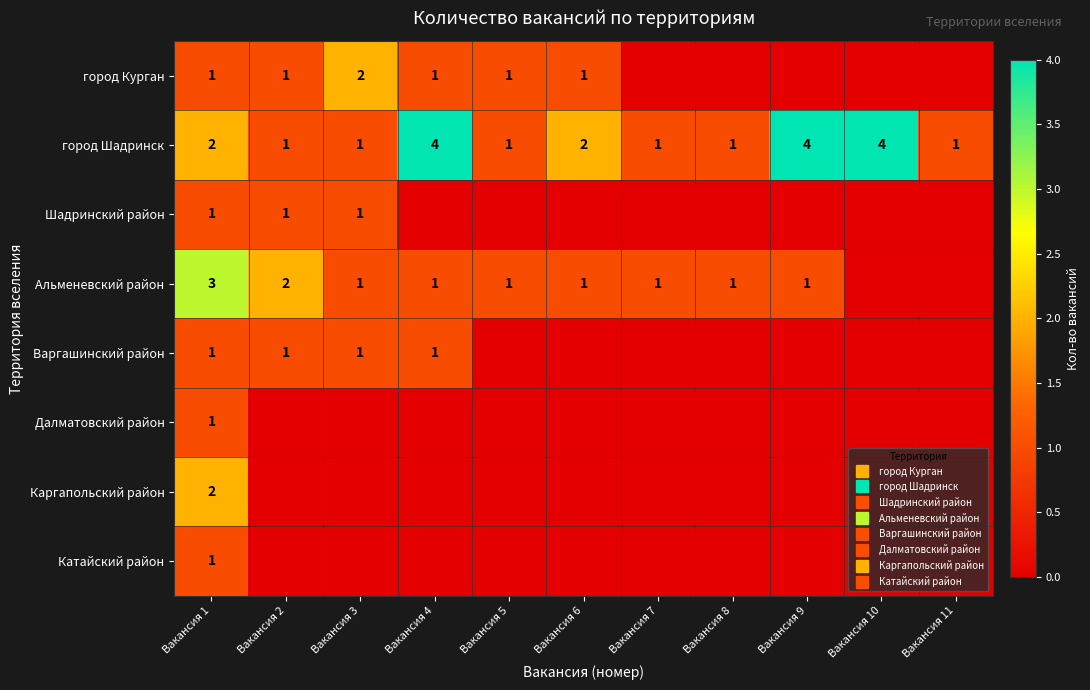

What is the difference between the second highest and second lowest values in the Шадринский район series?

1